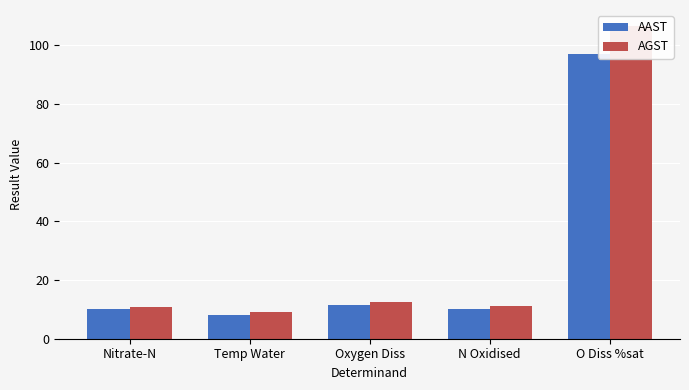

What value does the AGST series have at Temp Water?

9.0